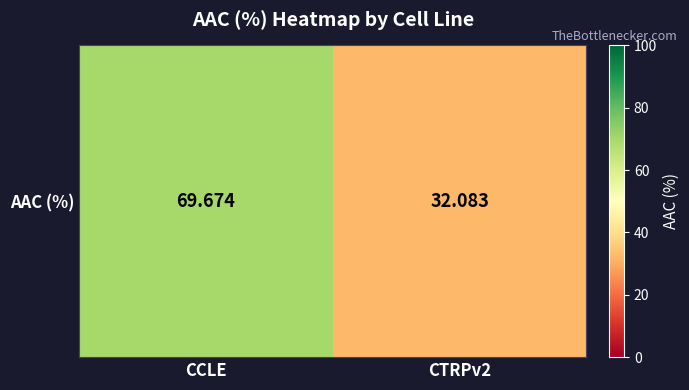

Which category has the lowest value across all series?

CTRPv2